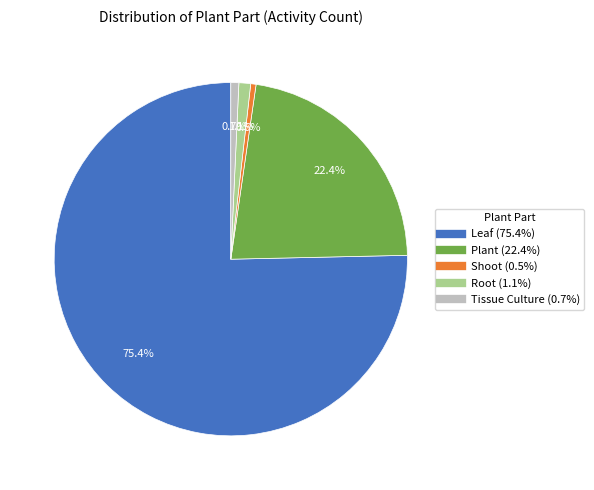

Combined, what portion of the pie is Shoot and Root?

1.6%